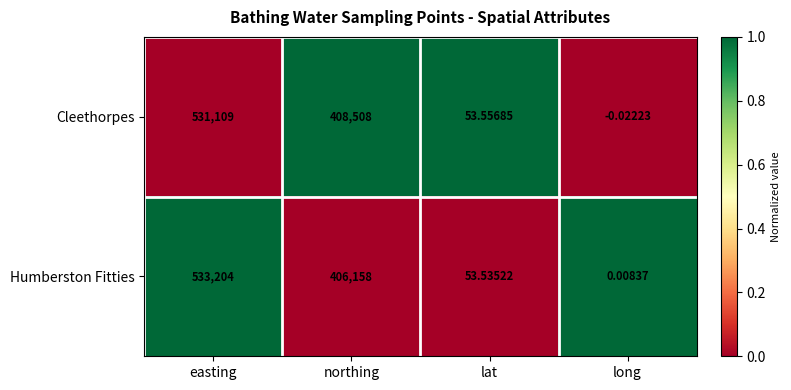

Which series has the largest total across all categories?

Cleethorpes